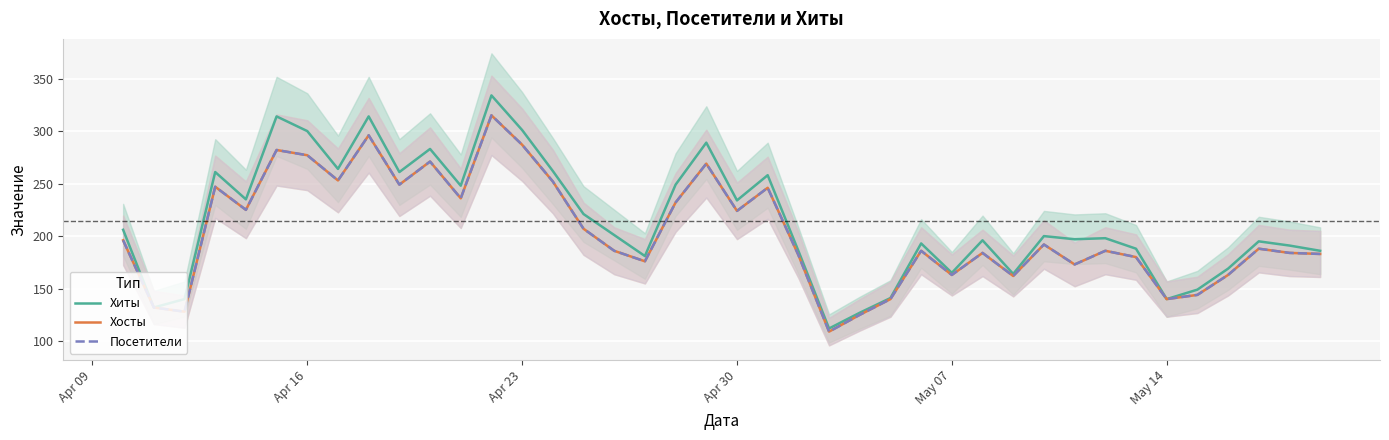

What is the value of the Хосты point at the 22nd from the left?

246